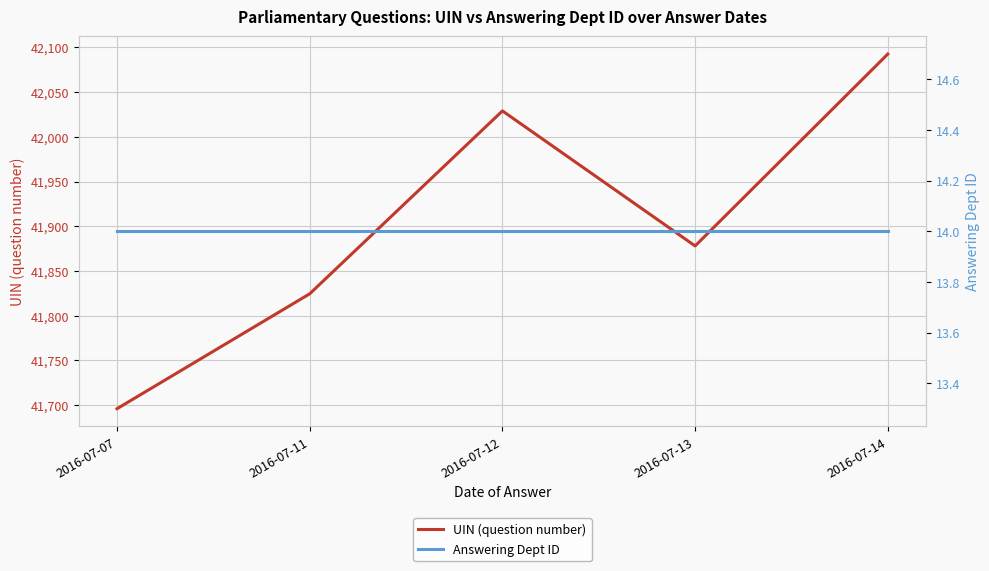

Rank the series at 2016-07-14 from highest to lowest value.

UIN (question number), Answering Dept ID